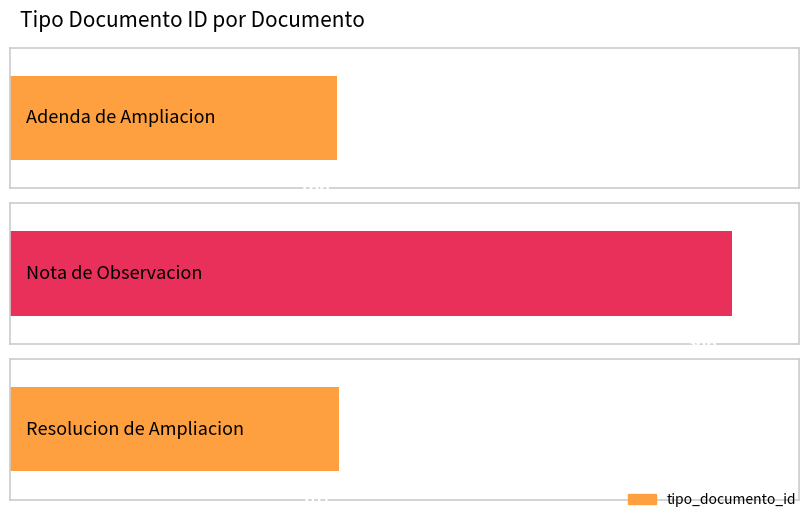

What is the label of the 2nd bar from the right?

Nota de Observacion